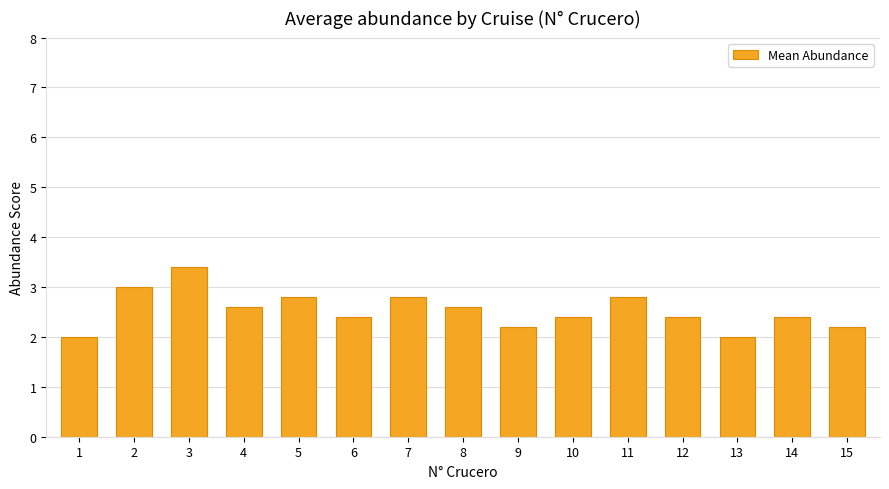

What is the smallest value displayed?

2.0